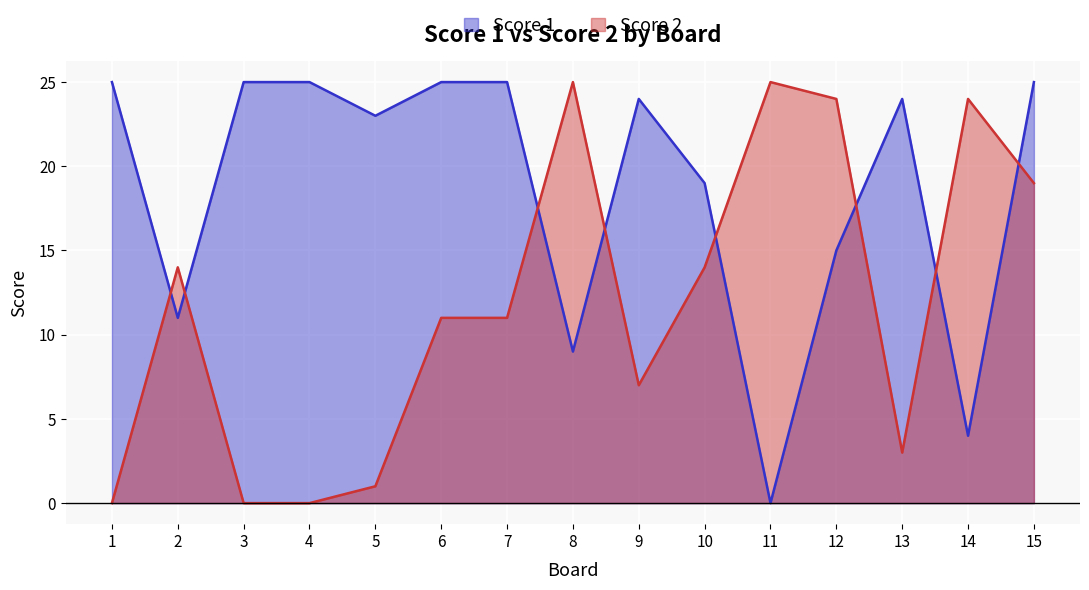

Where do Score 1 and Score 2 first cross each other?

1 and 2